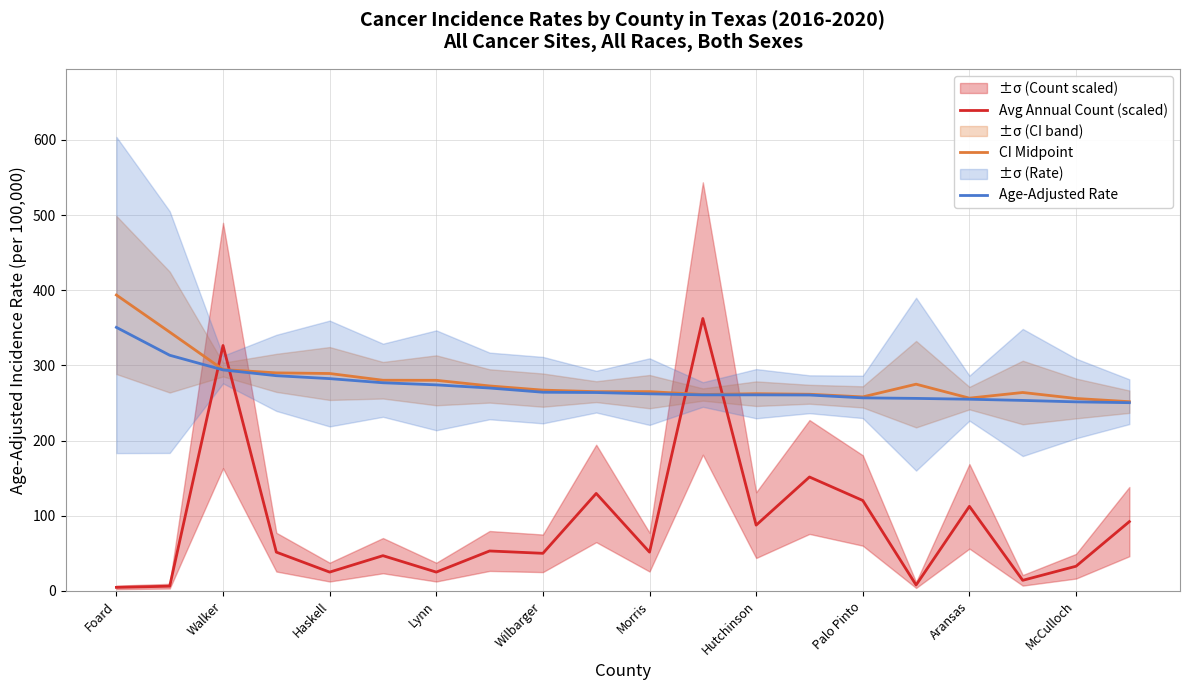

Is it true that Avg Annual Count (scaled) equals 4.7 at Foard?

True